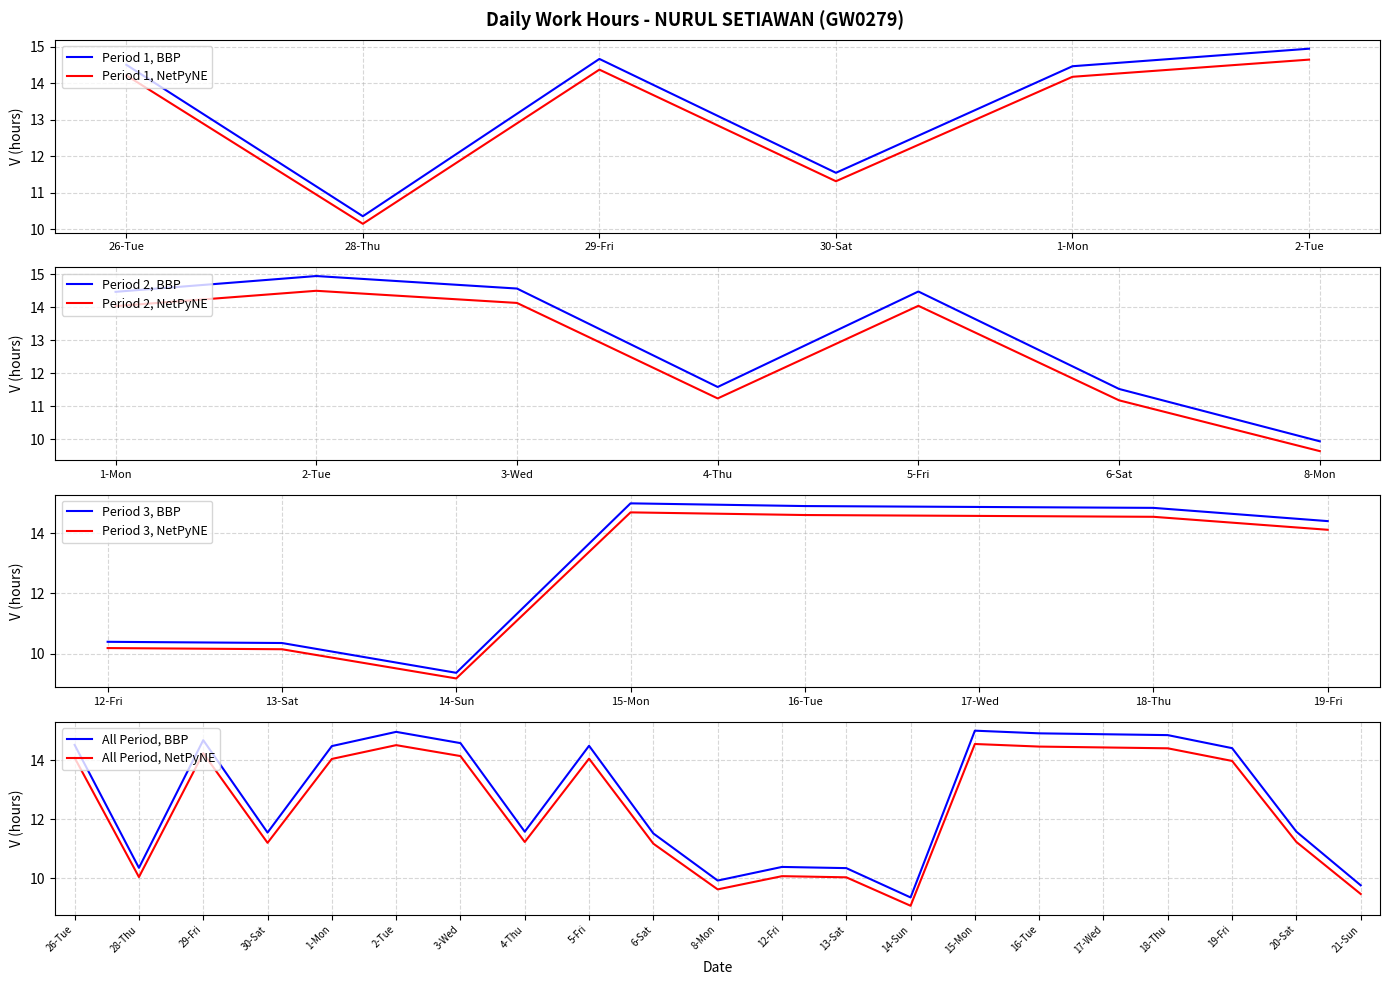

What is the greatest value displayed?

15.0